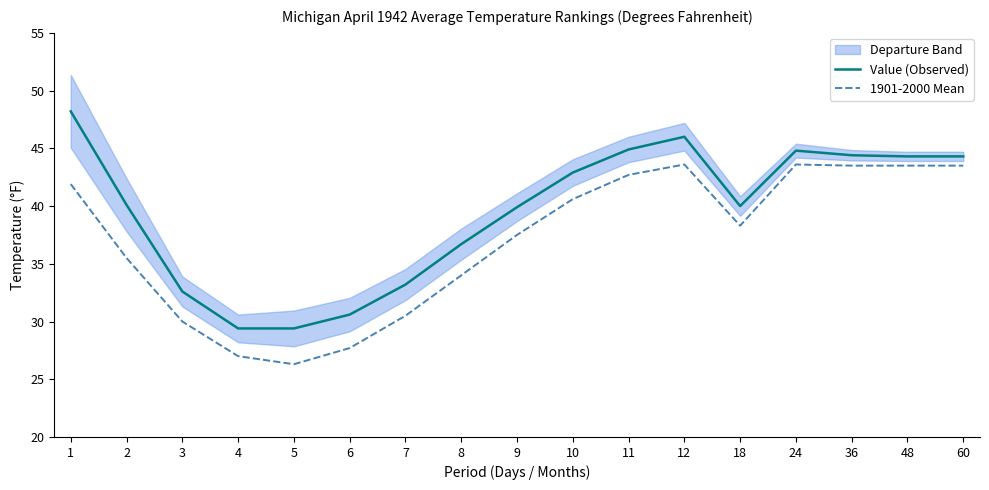

Reading right to left, what are all the values shown in this chart?

Value (Observed): 44.3	44.3	44.4	44.8	40.0	46.0	44.9	42.9	39.9	36.7	33.2	30.6	29.4	29.4	32.6	40.1	48.2
1901-2000 Mean: 43.5	43.5	43.5	43.6	38.3	43.6	42.7	40.6	37.5	34.0	30.5	27.7	26.3	27.0	30.0	35.5	41.9